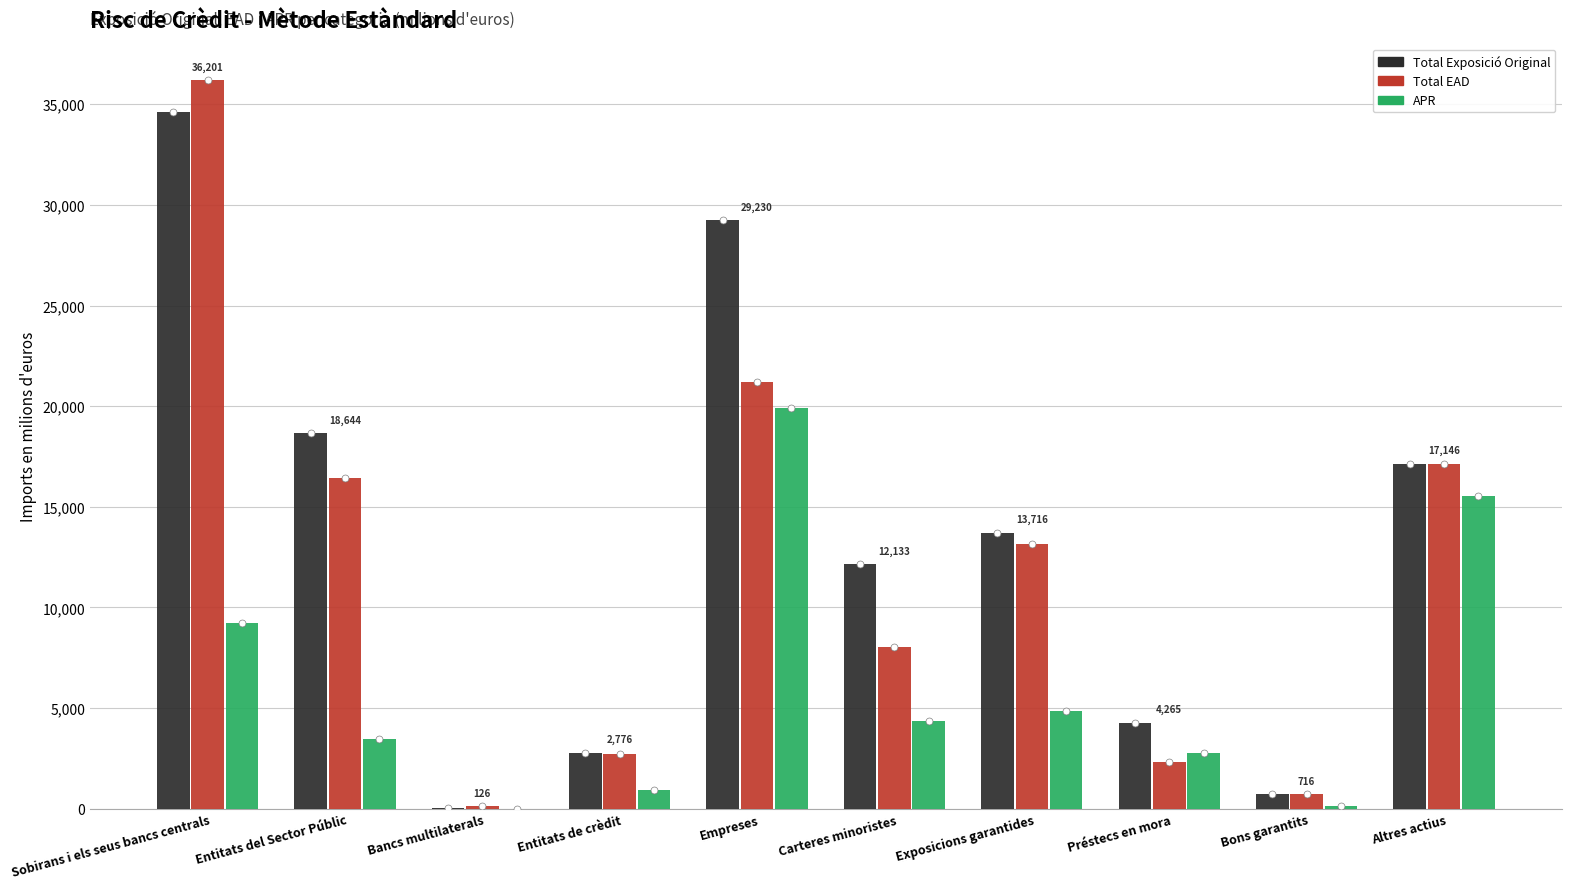

Is it true that Total Exposició Original equals 7646.8 at Exposicions garantides?

False